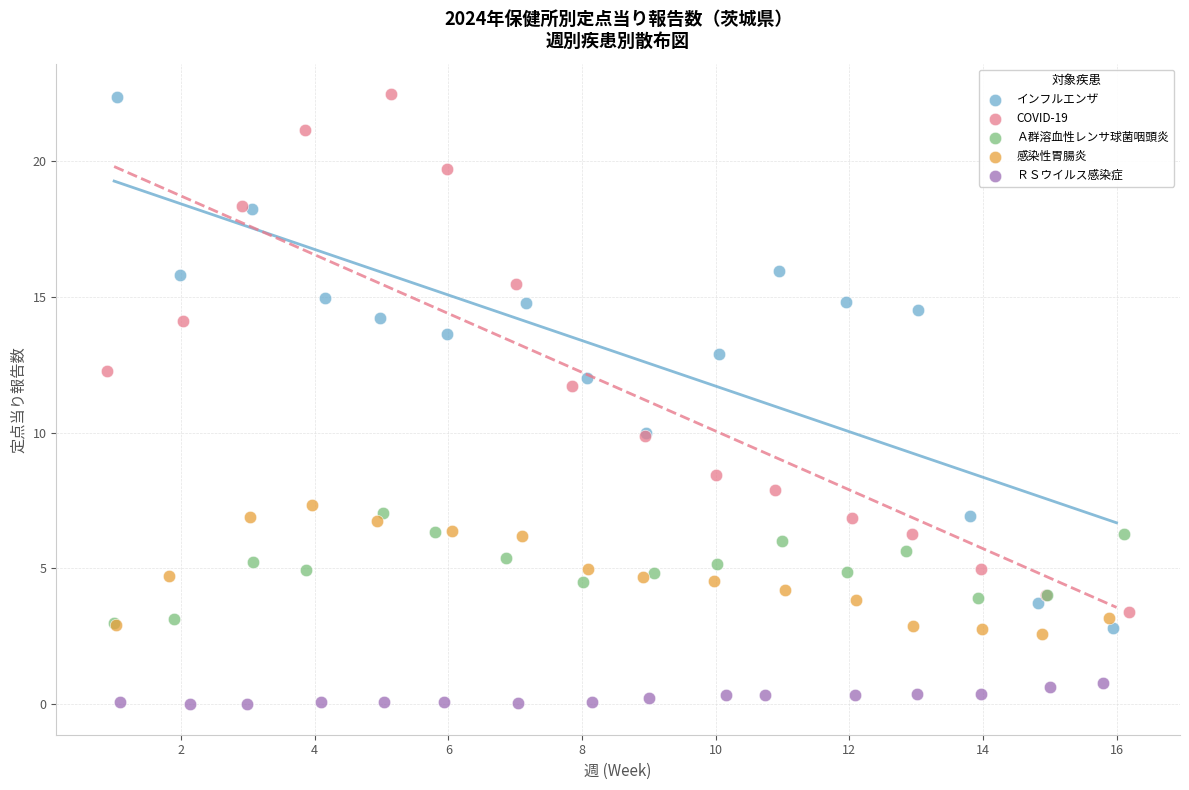

Which series contains the lowest Y value?

ＲＳウイルス感染症